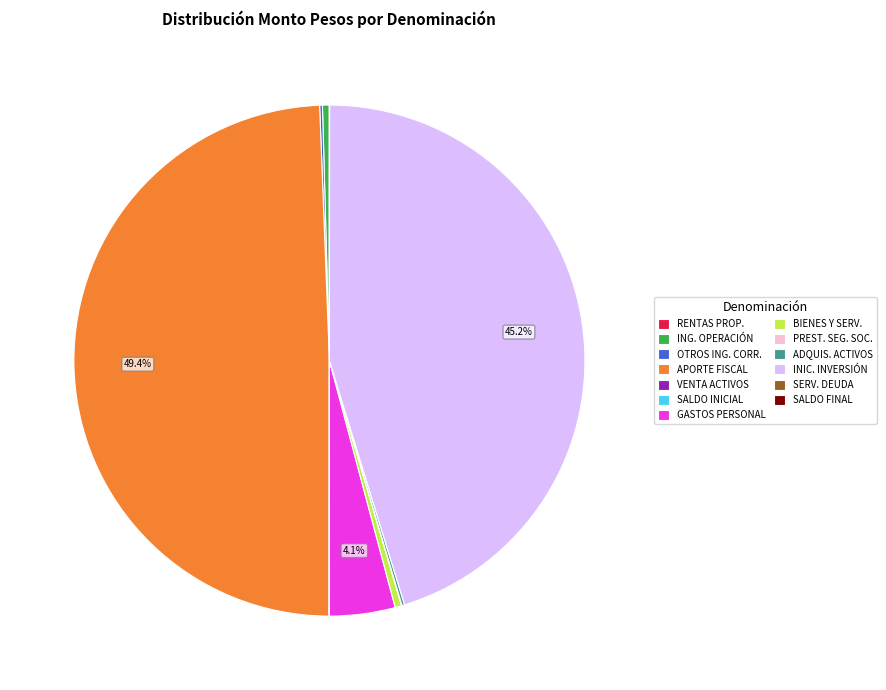

What portion of the pie excludes APORTE FISCAL?

50.6%